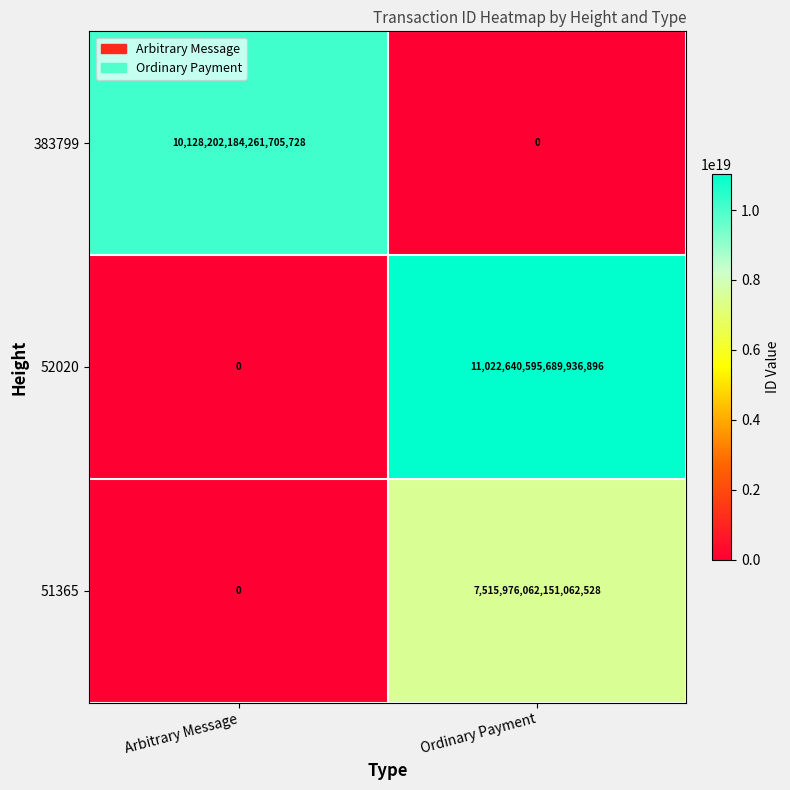

Which series has the largest total across all categories?

52020